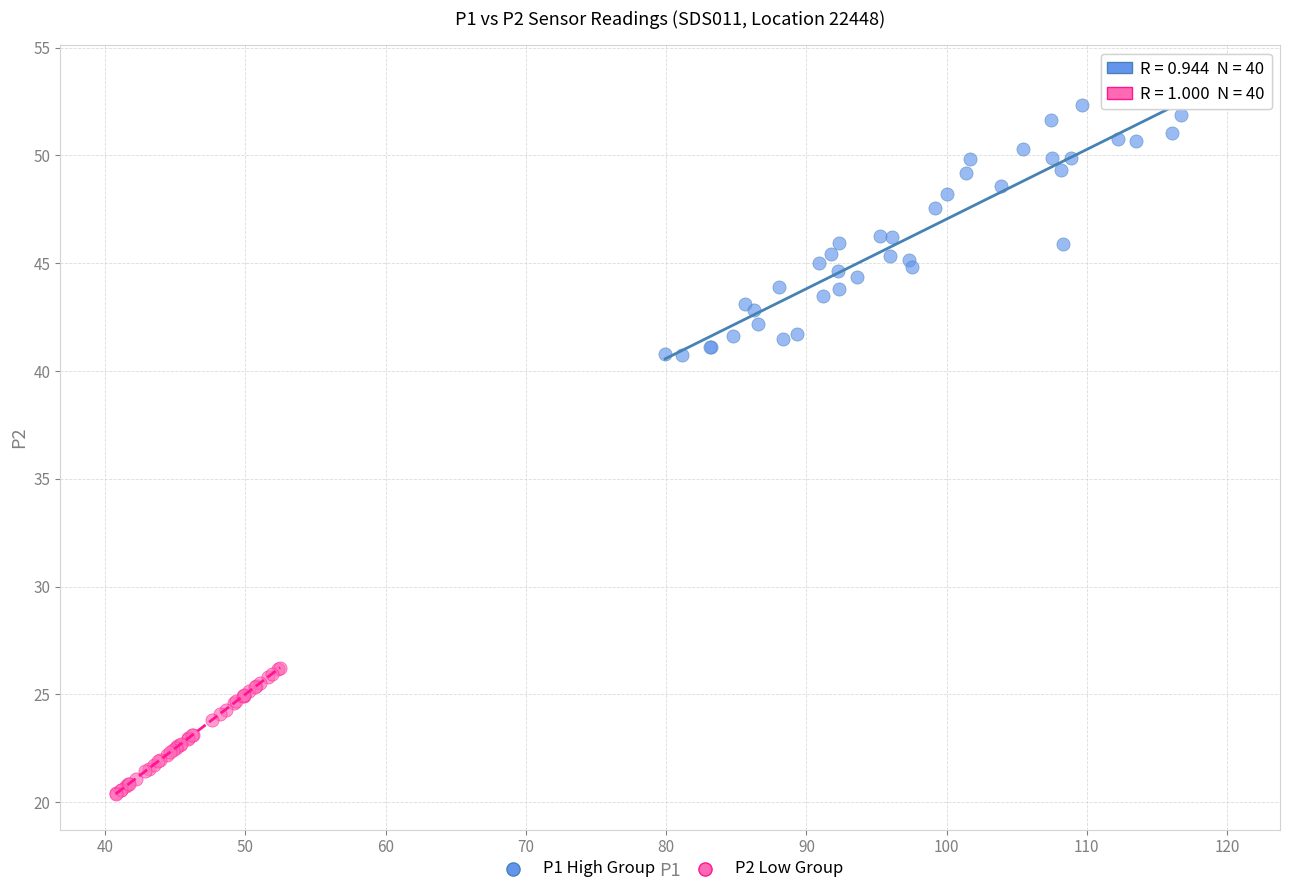

Which series reaches the maximum Y coordinate?

P1 High Group